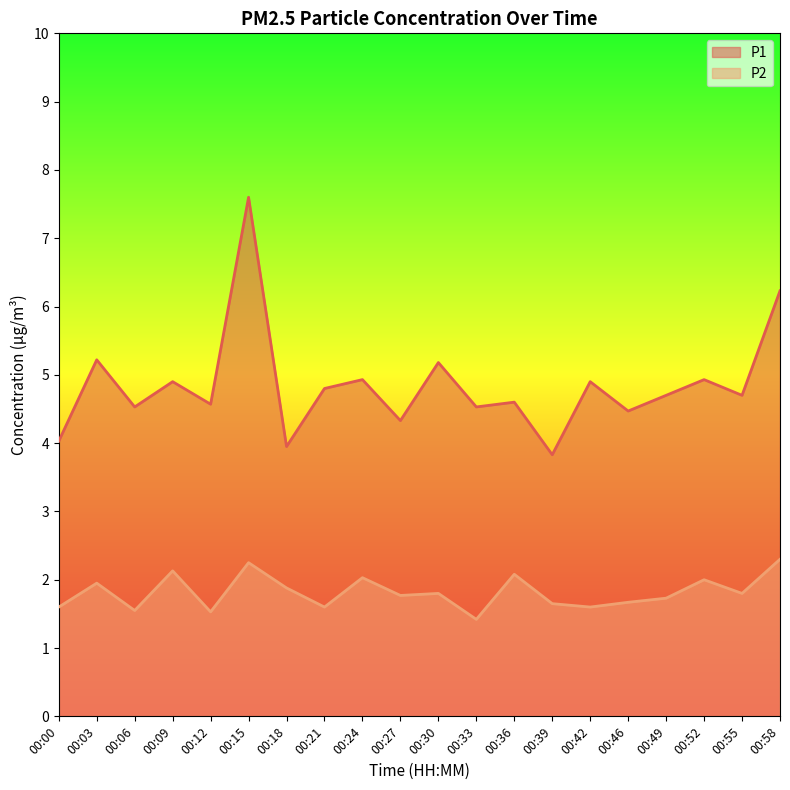

Reading left to right, list all the values displayed in this chart.

P1: 00:00=4.0	00:03=5.2	00:06=4.5	00:09=4.9	00:12=4.6	00:15=7.6	00:18=4.0	00:21=4.8	00:24=4.9	00:27=4.3	00:30=5.2	00:33=4.5	00:36=4.6	00:39=3.8	00:42=4.9	00:46=4.5	00:49=4.7	00:52=4.9	00:55=4.7	00:58=6.2
P2: 00:00=1.6	00:03=1.9	00:06=1.6	00:09=2.1	00:12=1.5	00:15=2.2	00:18=1.9	00:21=1.6	00:24=2.0	00:27=1.8	00:30=1.8	00:33=1.4	00:36=2.1	00:39=1.6	00:42=1.6	00:46=1.7	00:49=1.7	00:52=2.0	00:55=1.8	00:58=2.3